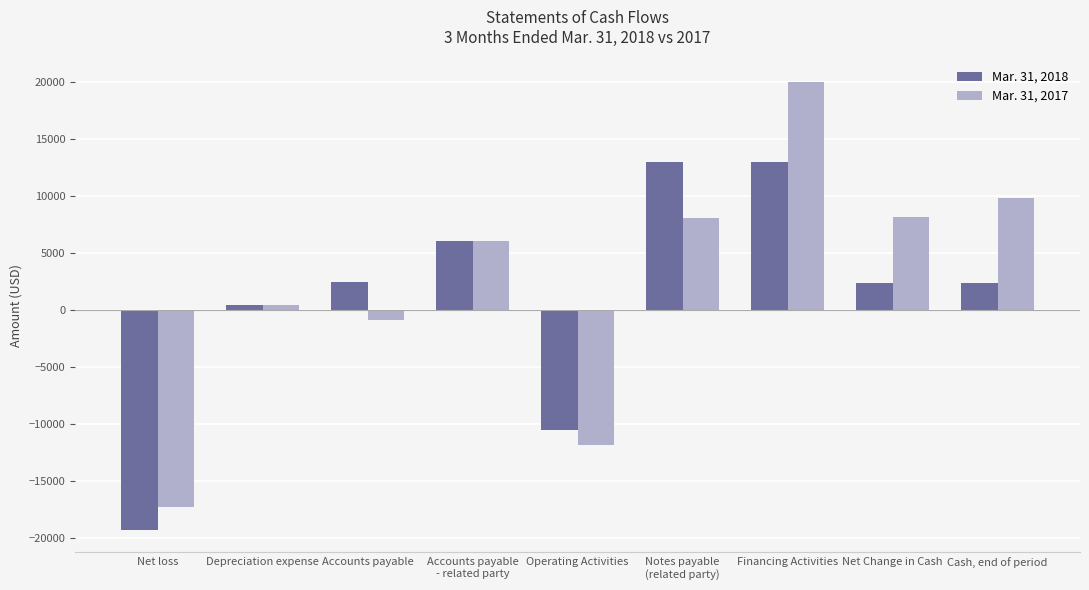

True or false: Mar. 31, 2017 has a value of 5347 at Notes payable
(related party).

False